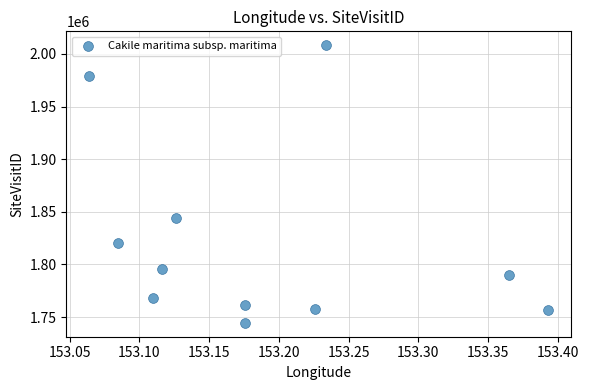

What is the range of Y values (max minus min)?

263700